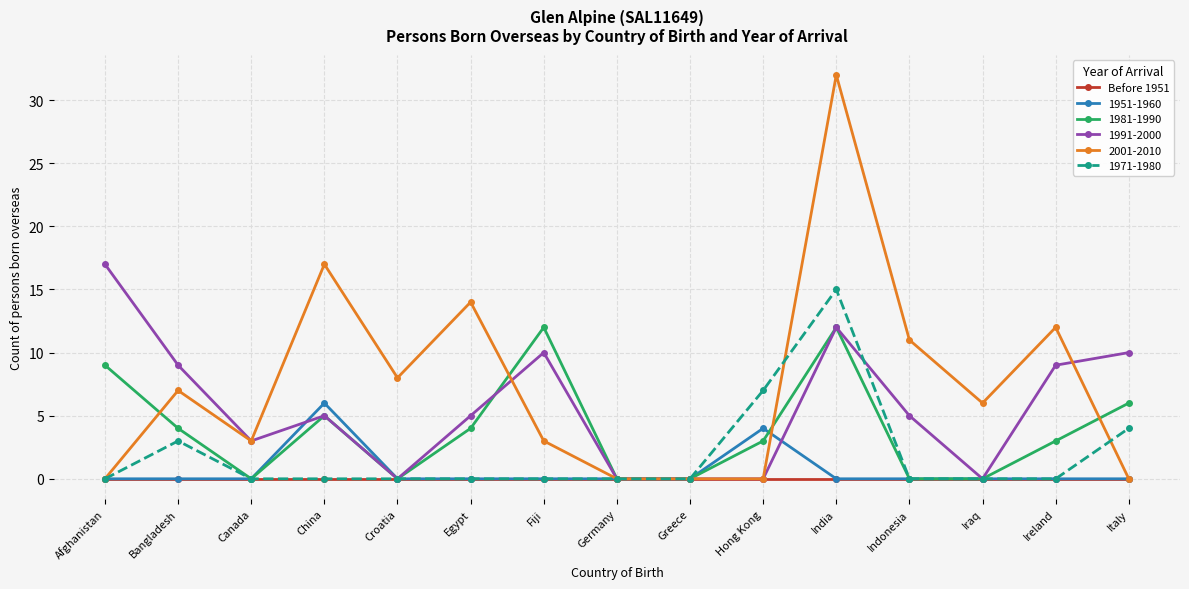

What is the average value of the 1951-1960 series?

1